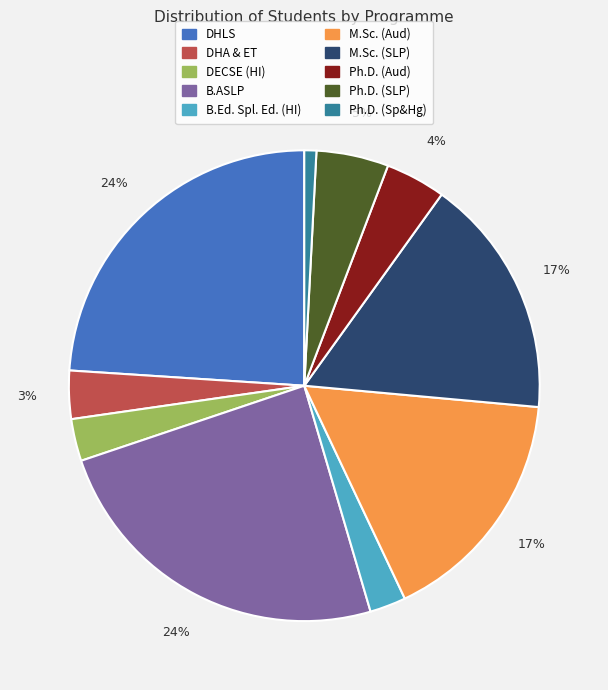

Is Ph.D. (SLP) the majority of the pie?

No